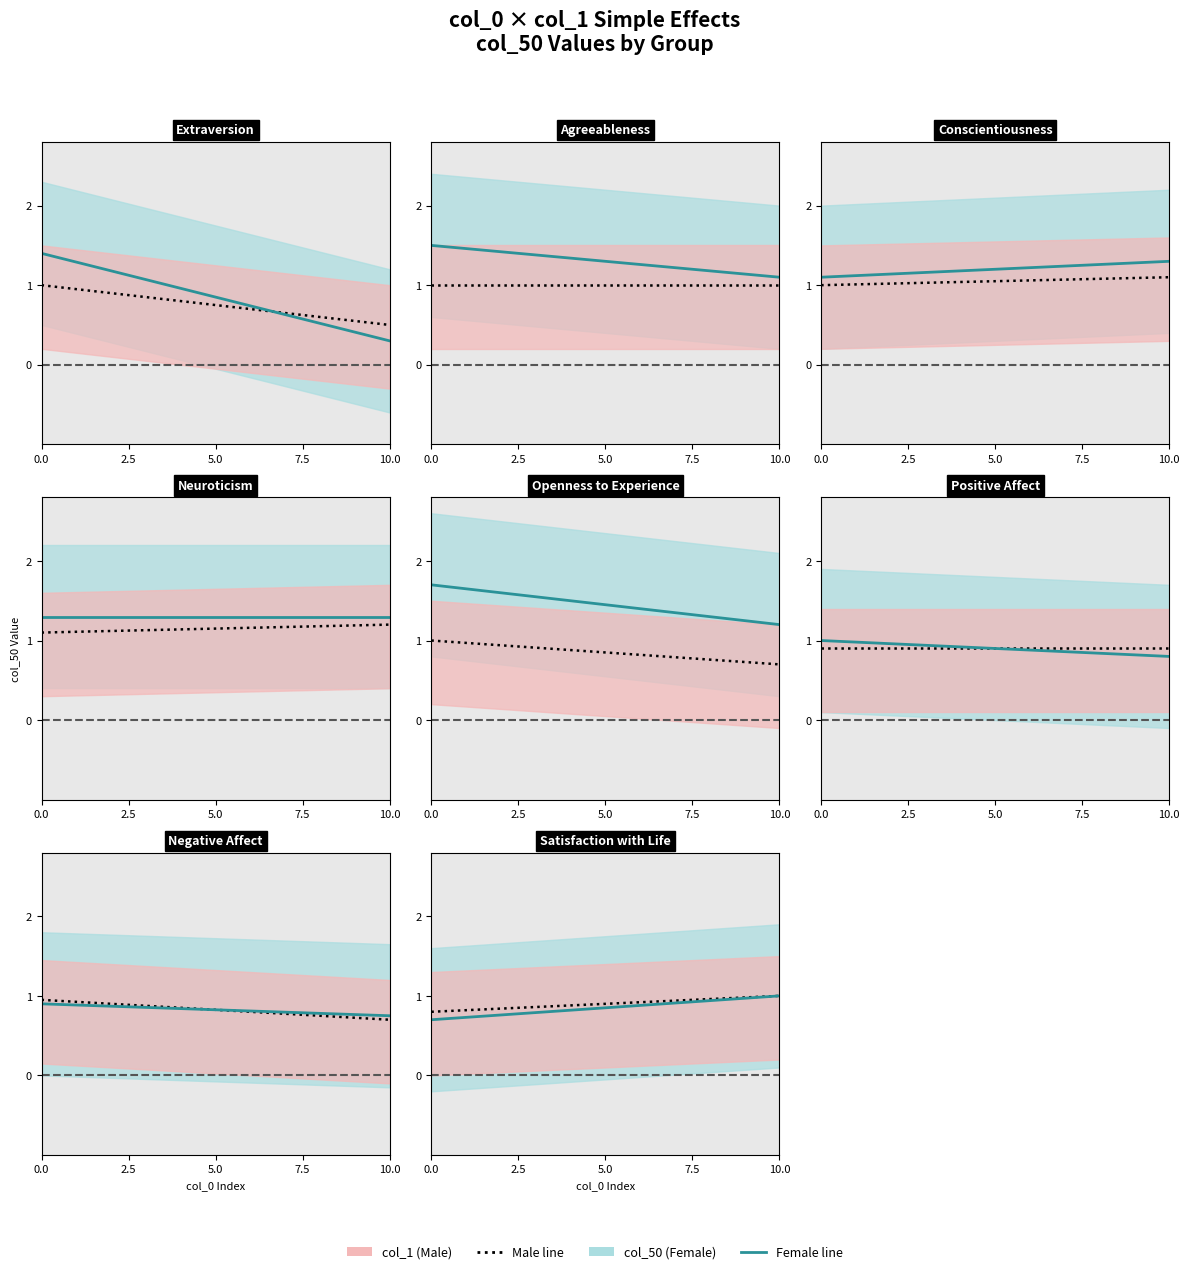

Does the chart display data point markers on the line(s)?

No